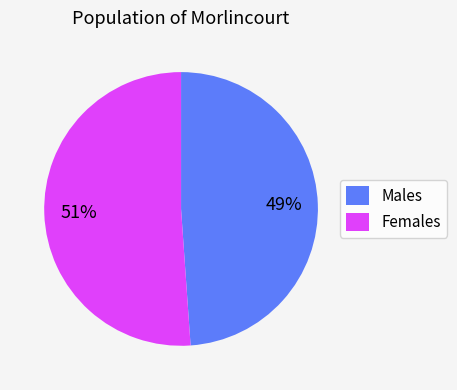

What percentage is the Males slice, to the nearest percent?

49%